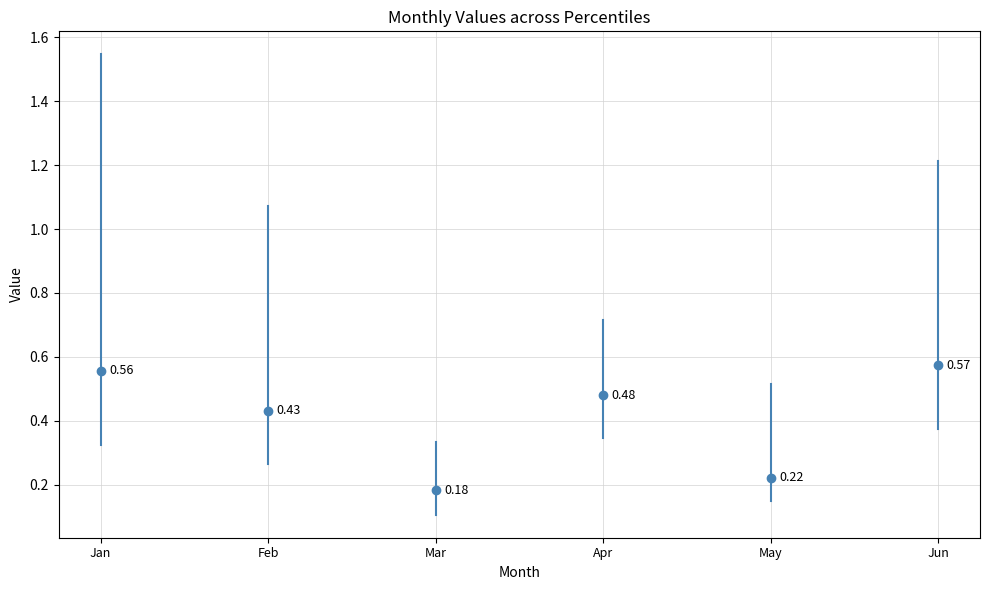

Is the value of Jun at Feb greater than the value of May at Feb?

Yes